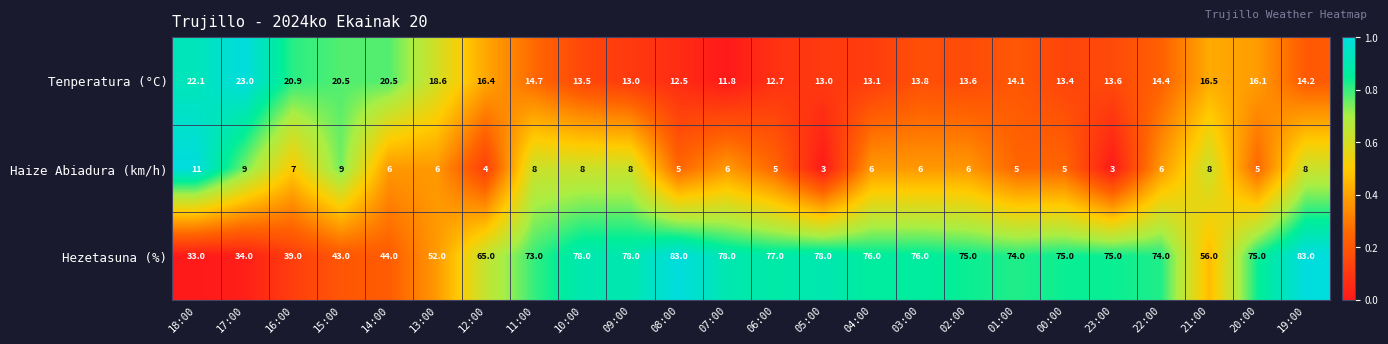

What is the spread (max minus min) of values at 17:00?

25.0